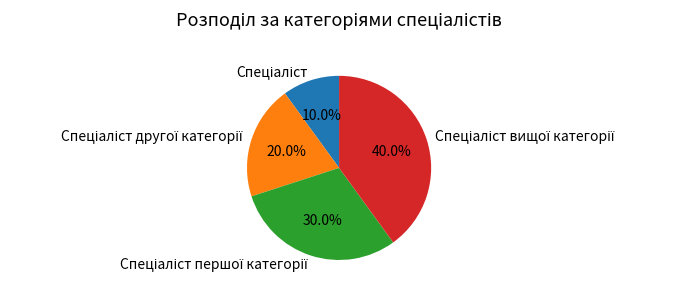

Does any single category account for the majority?

No